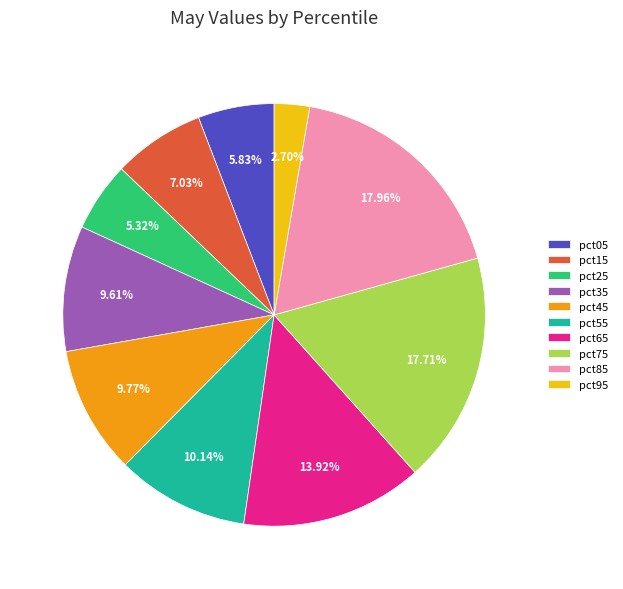

What portion of the pie excludes pct85?

82.0%